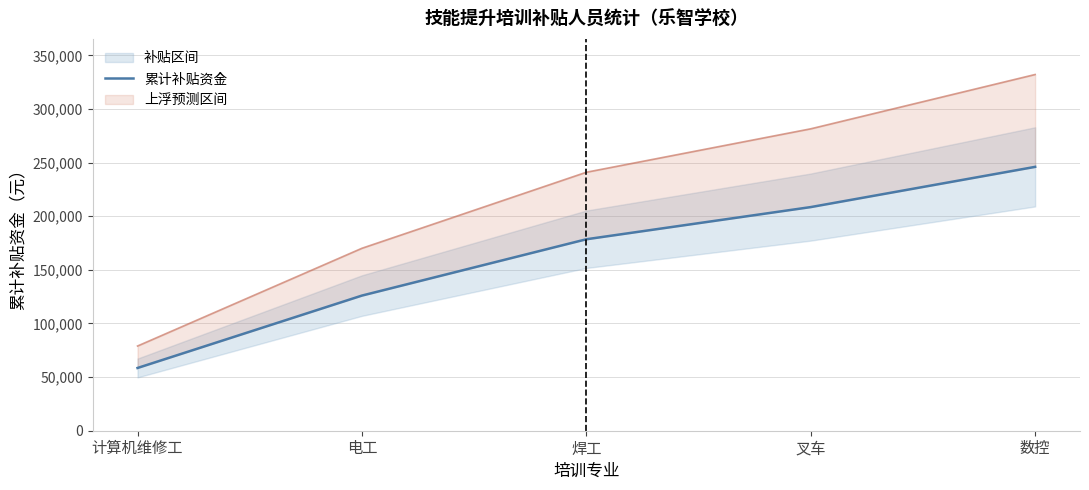

What position from the right is 电工?

4